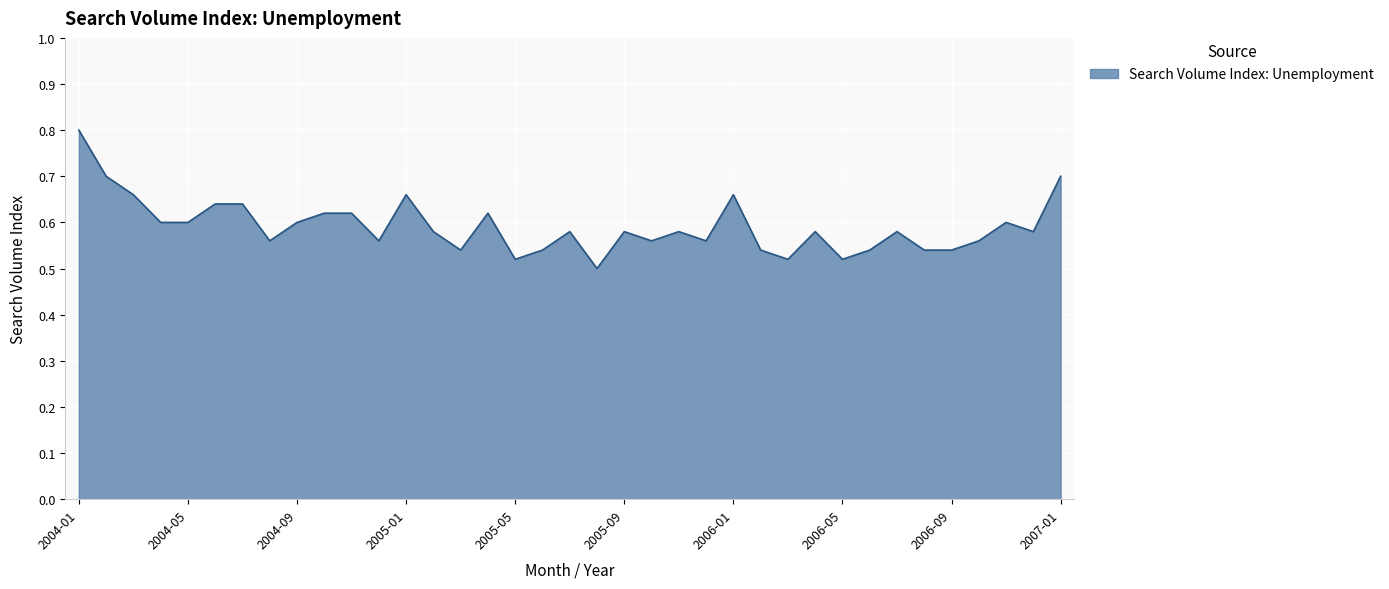

Count the number of data series in this chart.

1